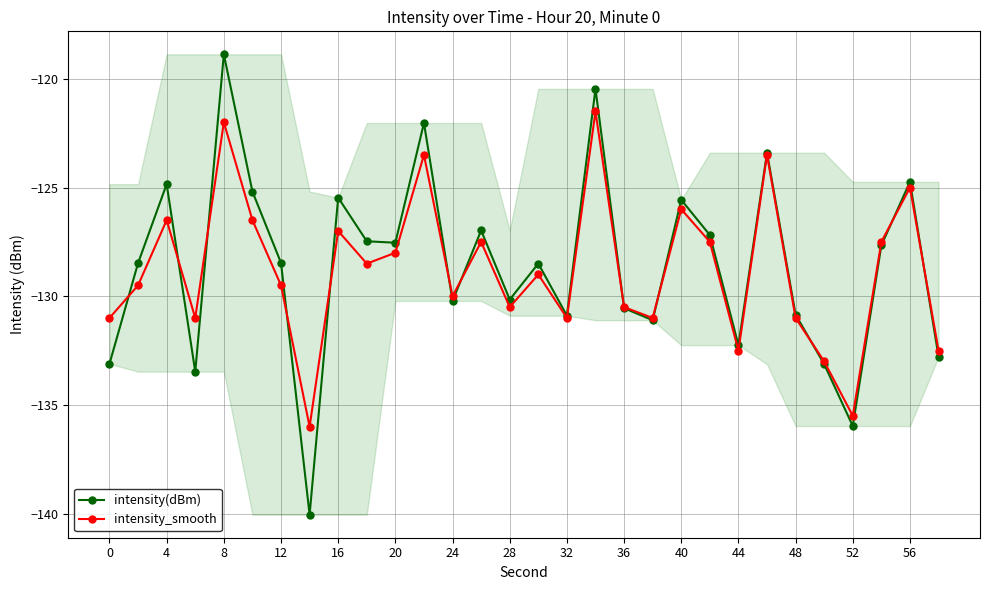

What is the value of the intensity(dBm) point at the 10th from the left?

-127.5